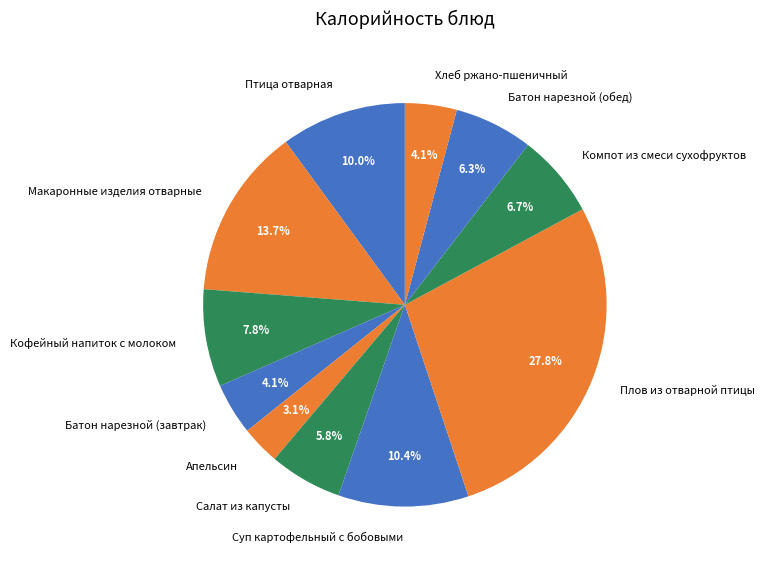

Count the number of slices in the pie.

11